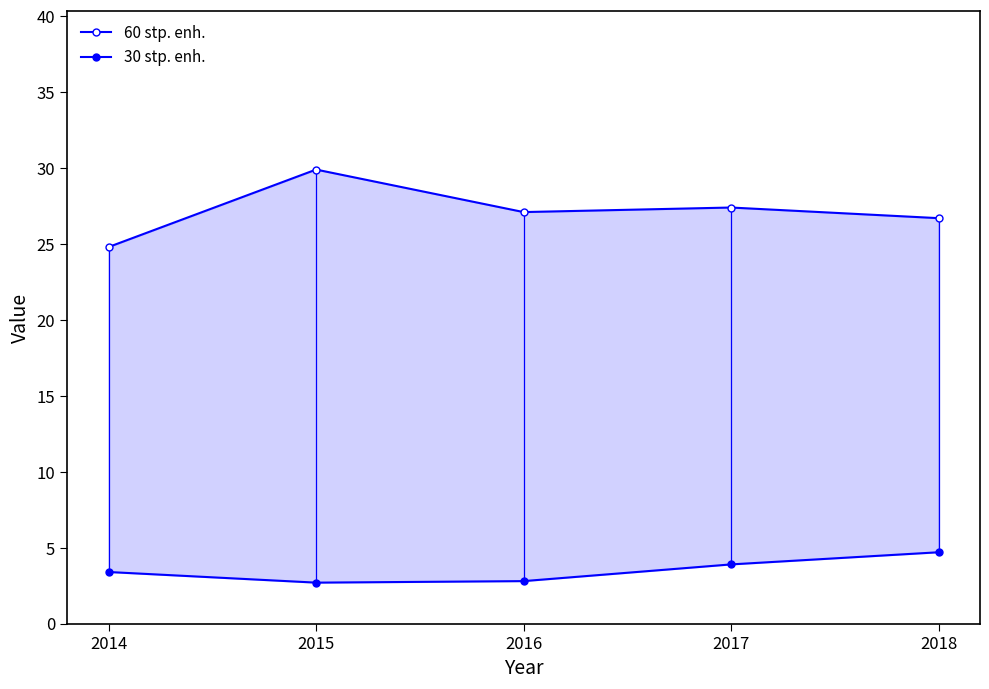

True or false: 30 stp. enh. and 60 stp. enh. intersect in this chart.

False